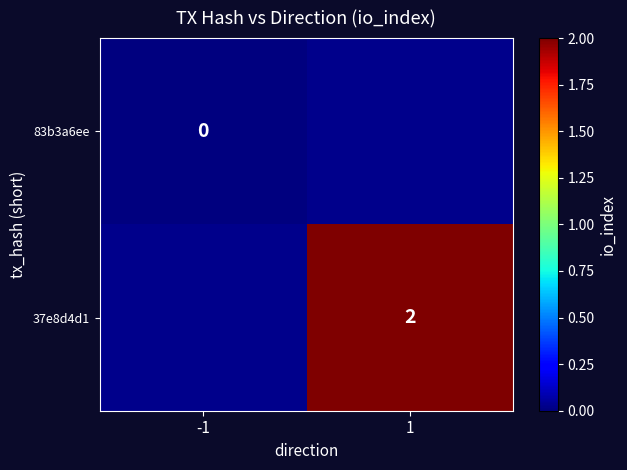

What is the maximum value shown in the chart?

2.0